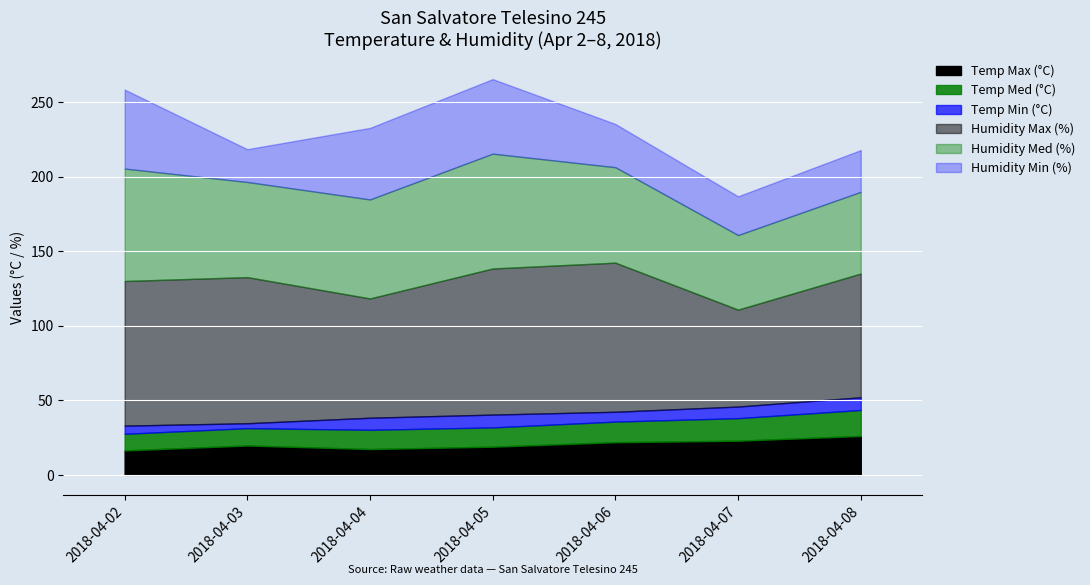

True or false: Temp Min (°C) and Temp Max (°C) intersect in this chart.

False